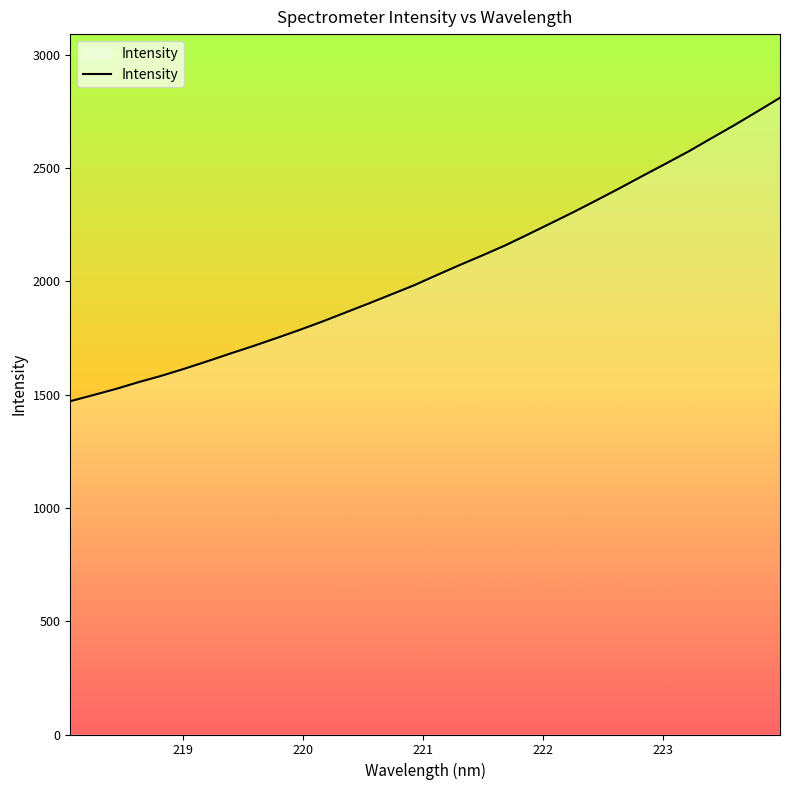

What is the difference between the maximum and minimum values?

1339.0